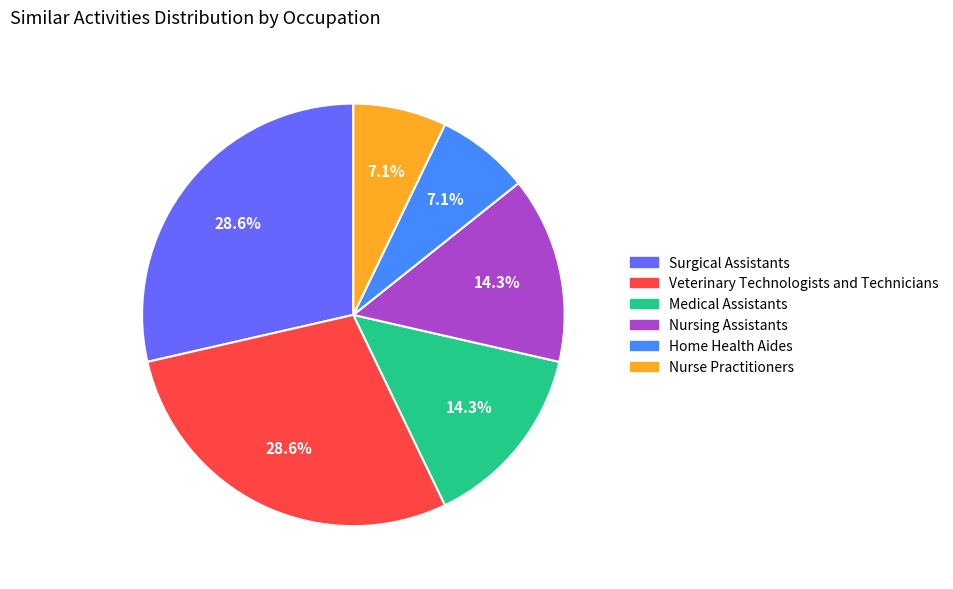

How many slices are in this pie chart?

6